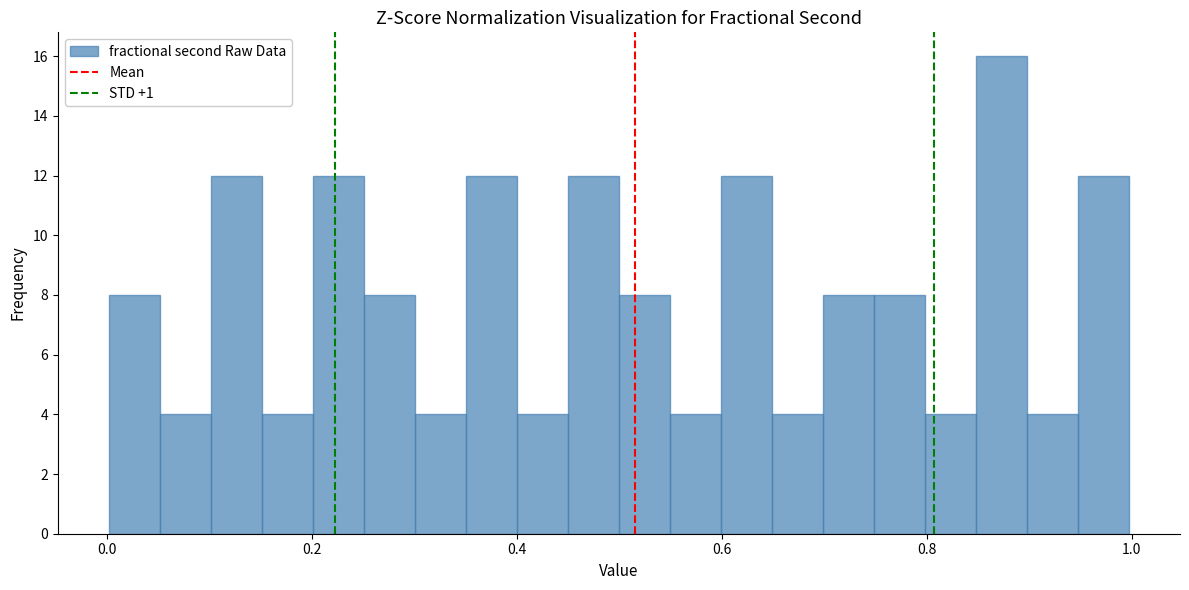

Around what value on the x-axis is the tallest bar? Give the approximate position of its centre, as read against the axis.

0.88